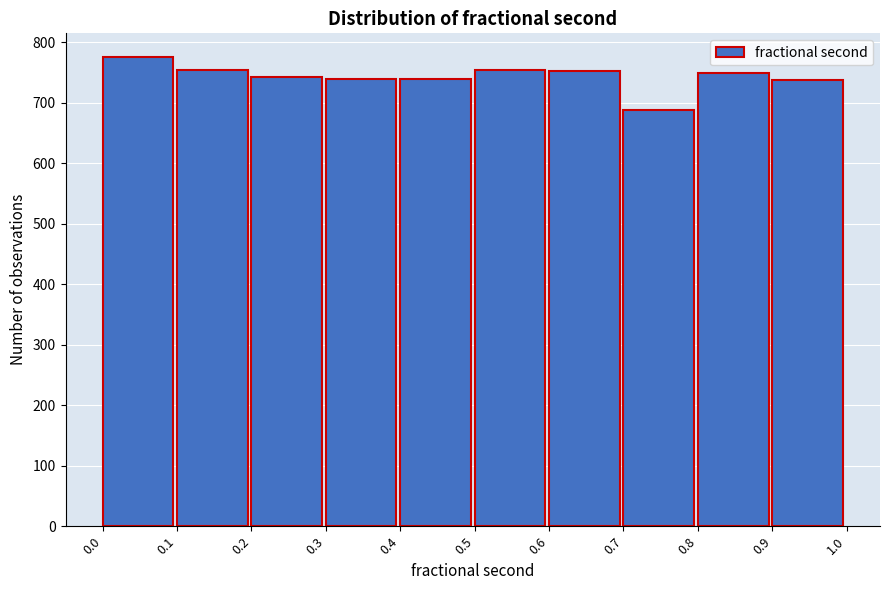

Over which range of the x-axis is the bar tallest?

0.0 to 0.1